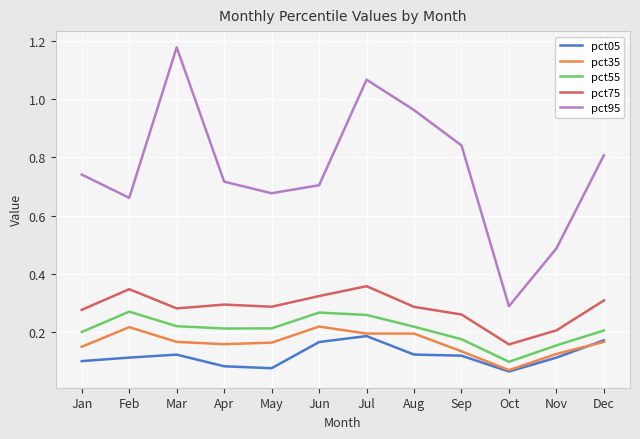

The value of pct55 at Feb is 0.3. True or false?

True